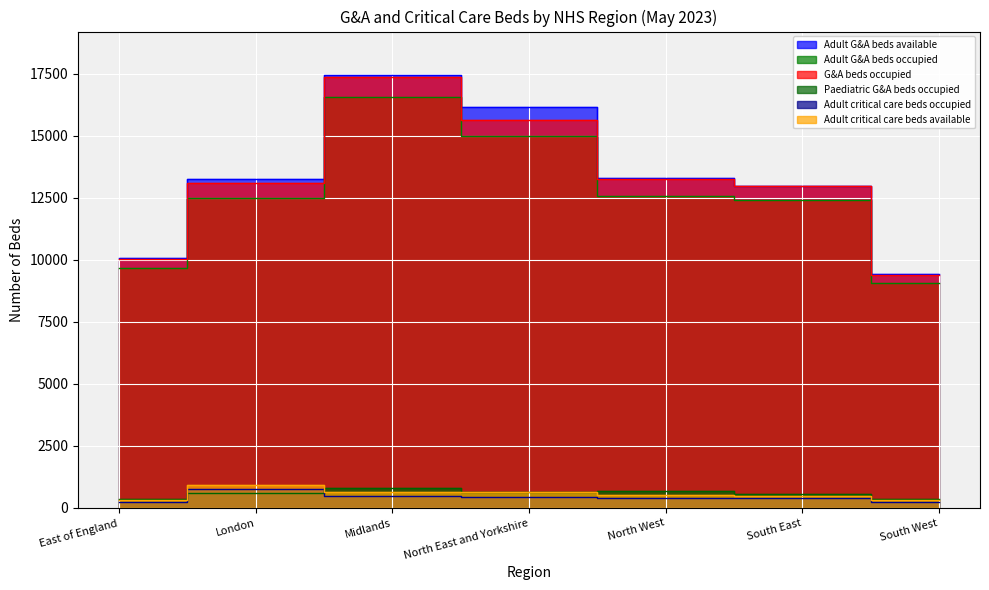

How many series are shown in this chart?

6